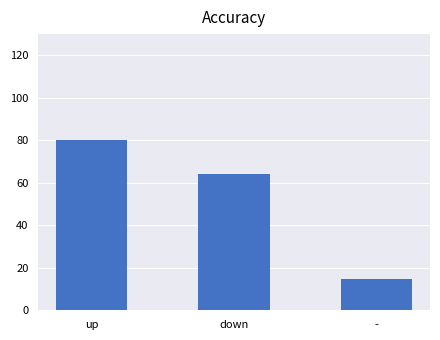

Reading left to right, transcribe all the data shown in this chart.

up=80.2	down=64.3	-=14.5